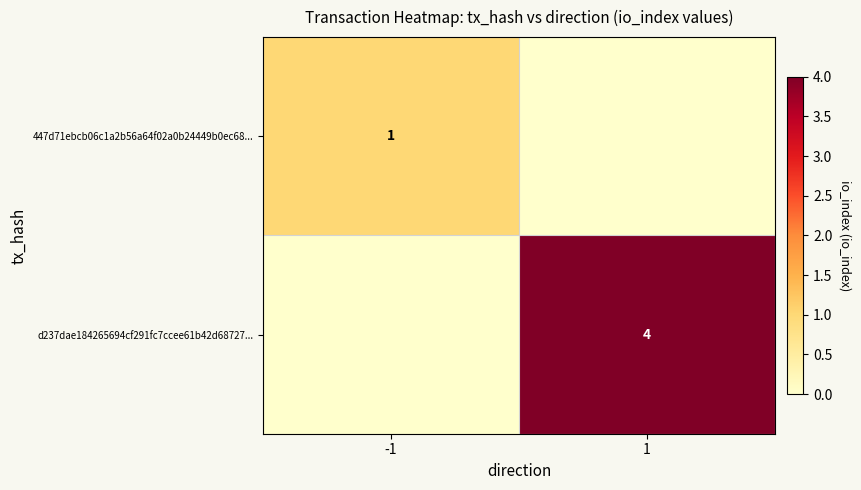

Is the value of d237dae184265694cf291fc7ccee61b42d68727... at 1 greater than the value of 447d71ebcb06c1a2b56a64f02a0b24449b0ec68... at 1?

Yes